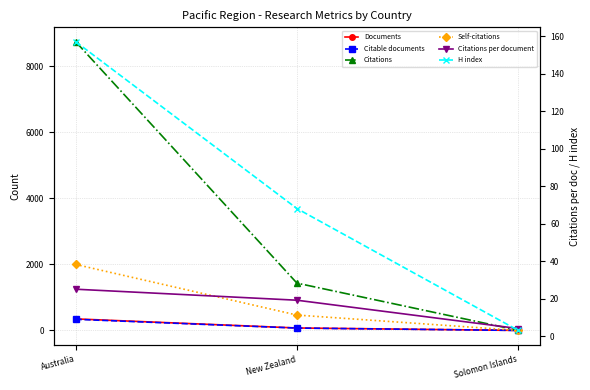

At how many categories does at least one series exceed 120?

2